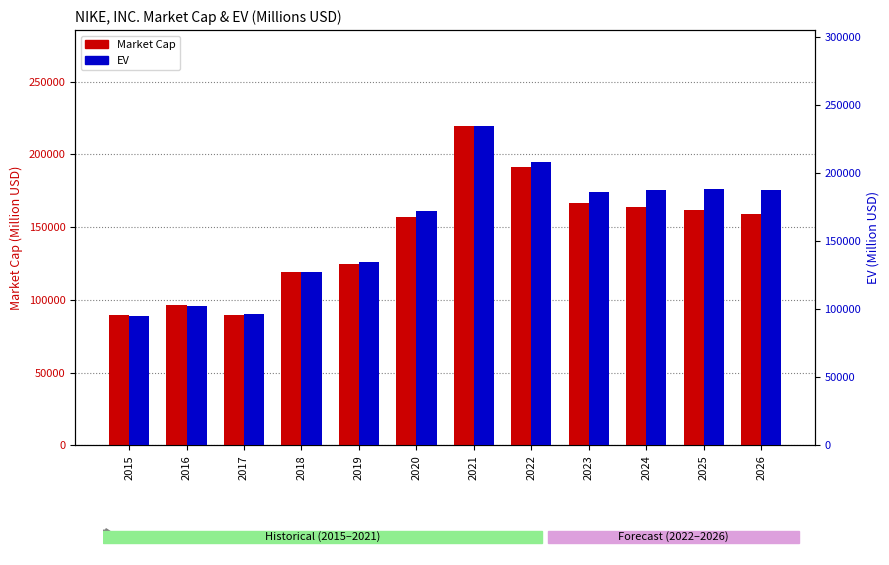

Which series has the widest spread of values?

EV